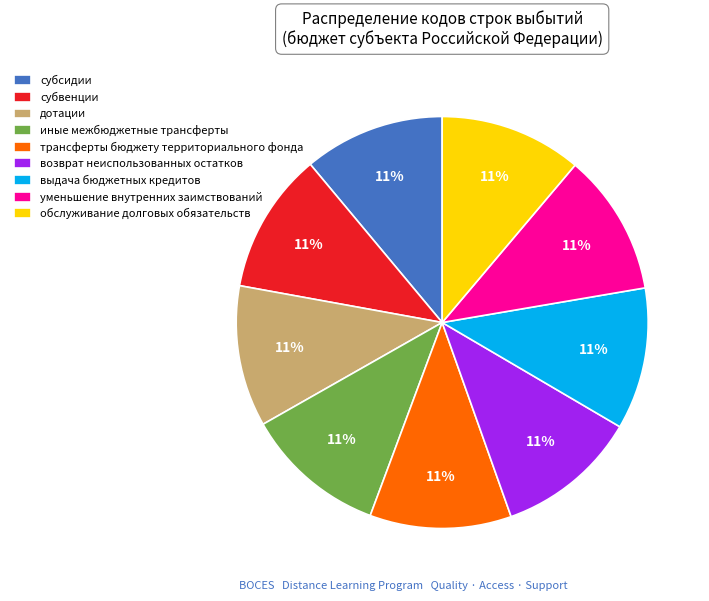

The иные межбюджетные трансферты slice represents 11% of the pie. True or false?

True